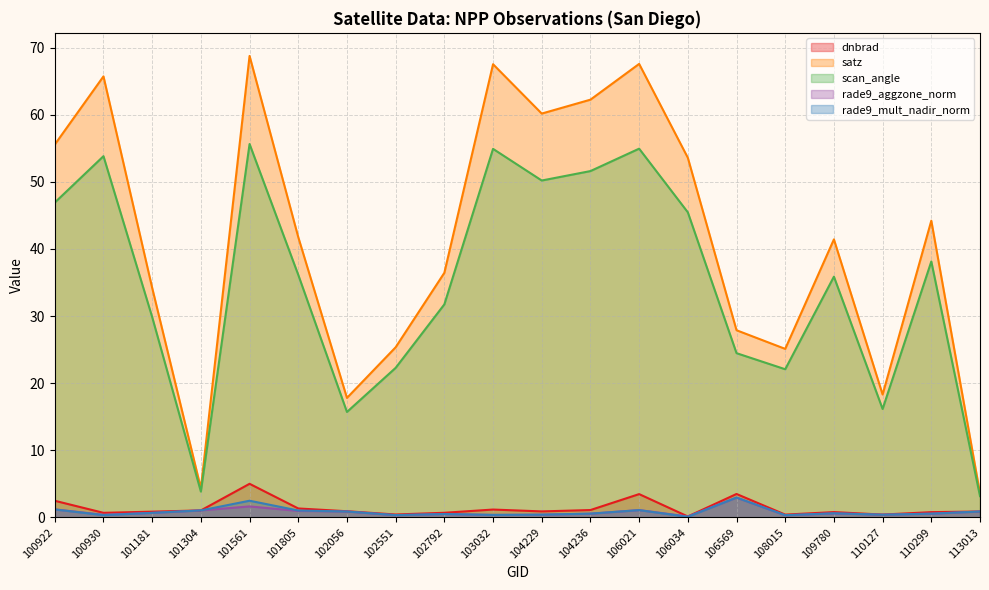

True or false: dnbrad and rade9_mult_nadir_norm intersect in this chart.

False